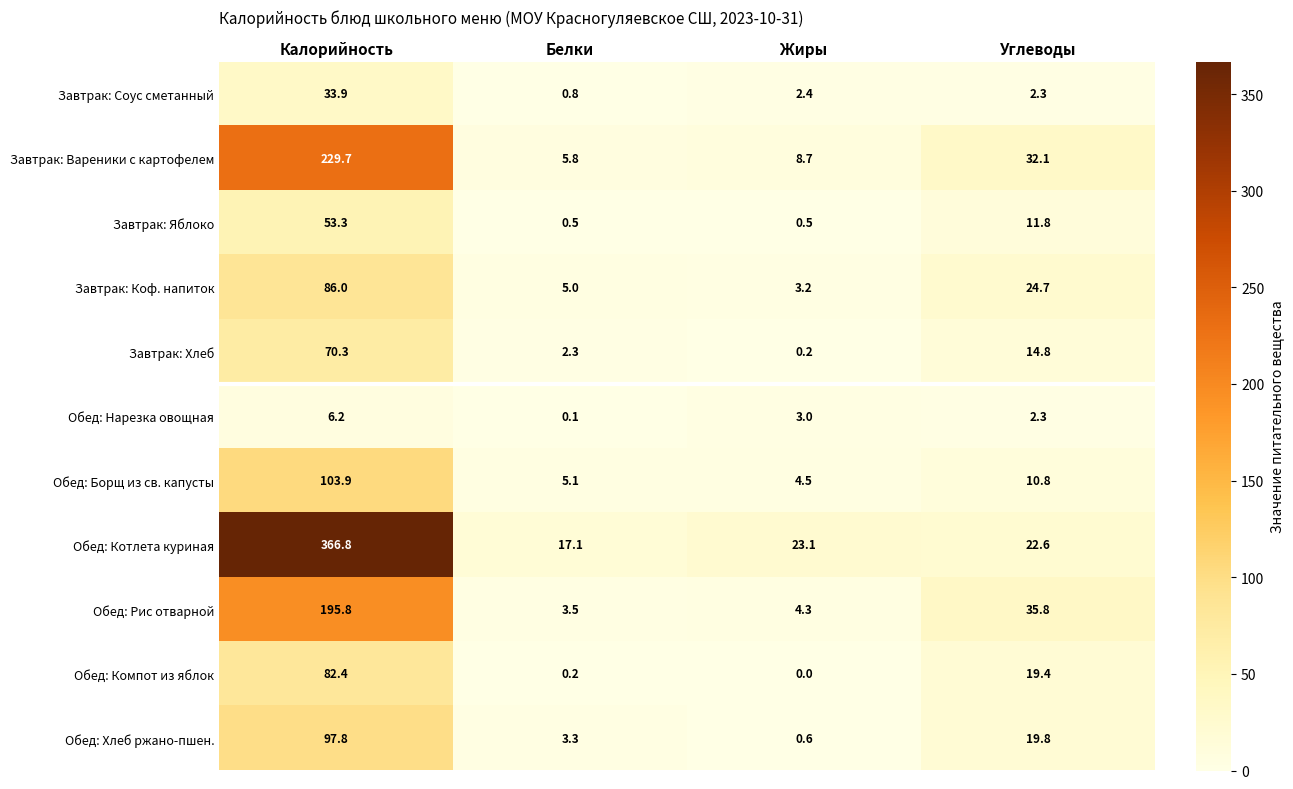

At which label does Обед: Борщ из св. капусты first exceed 10?

Калорийность